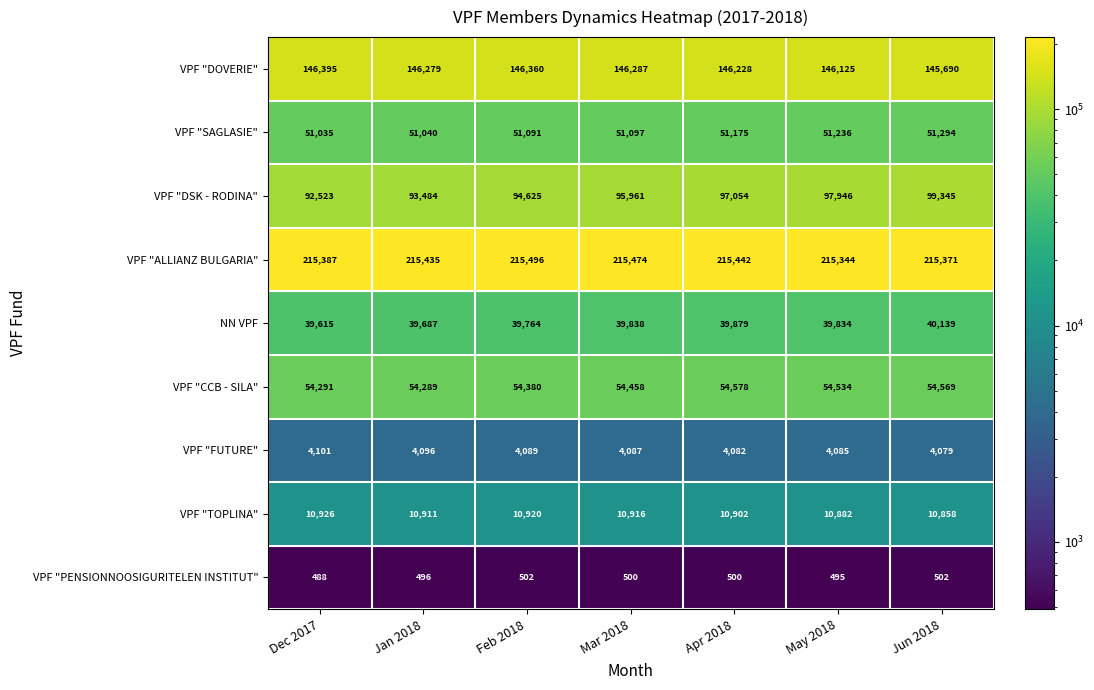

How many values in the VPF "CCB - SILA" series are below 54458?

3